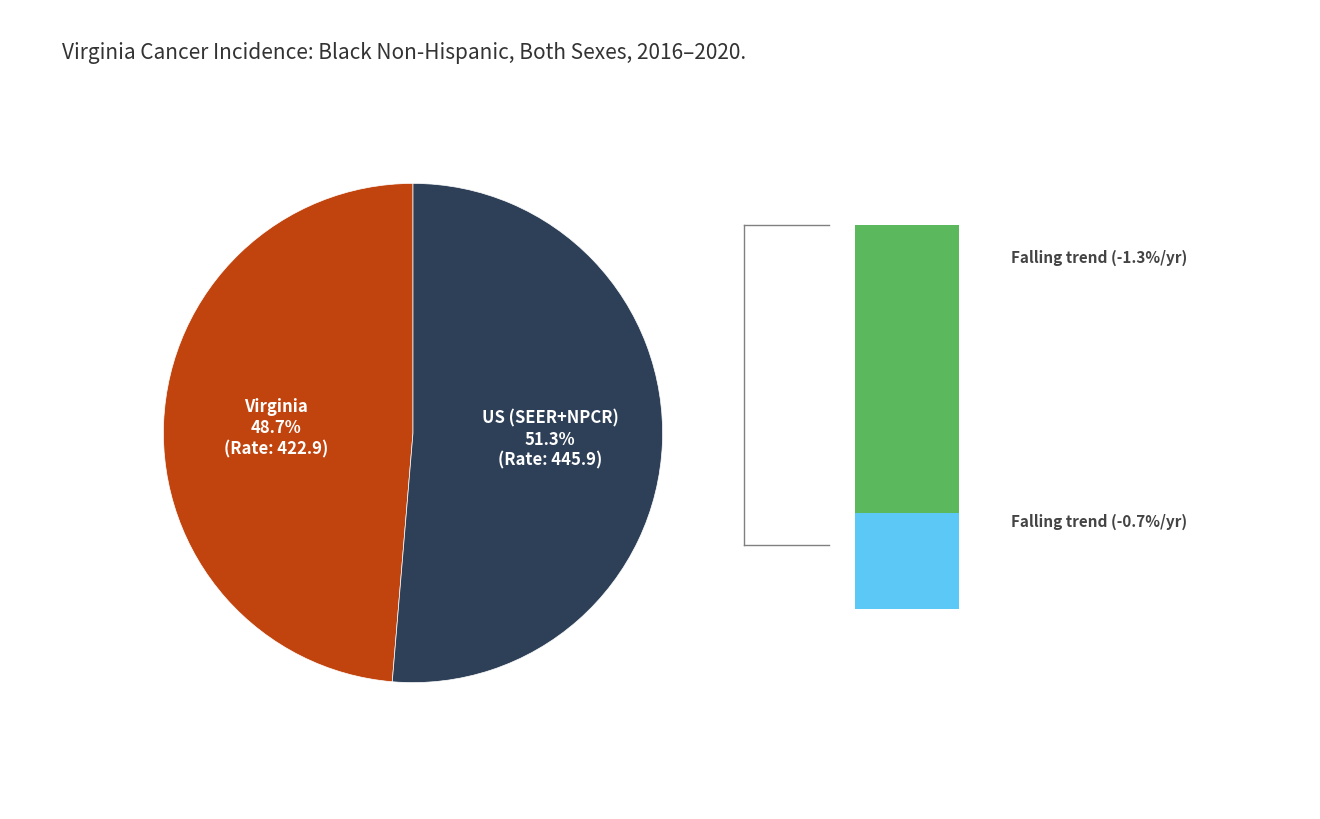

True or false: Virginia accounts for 49% of the total.

True